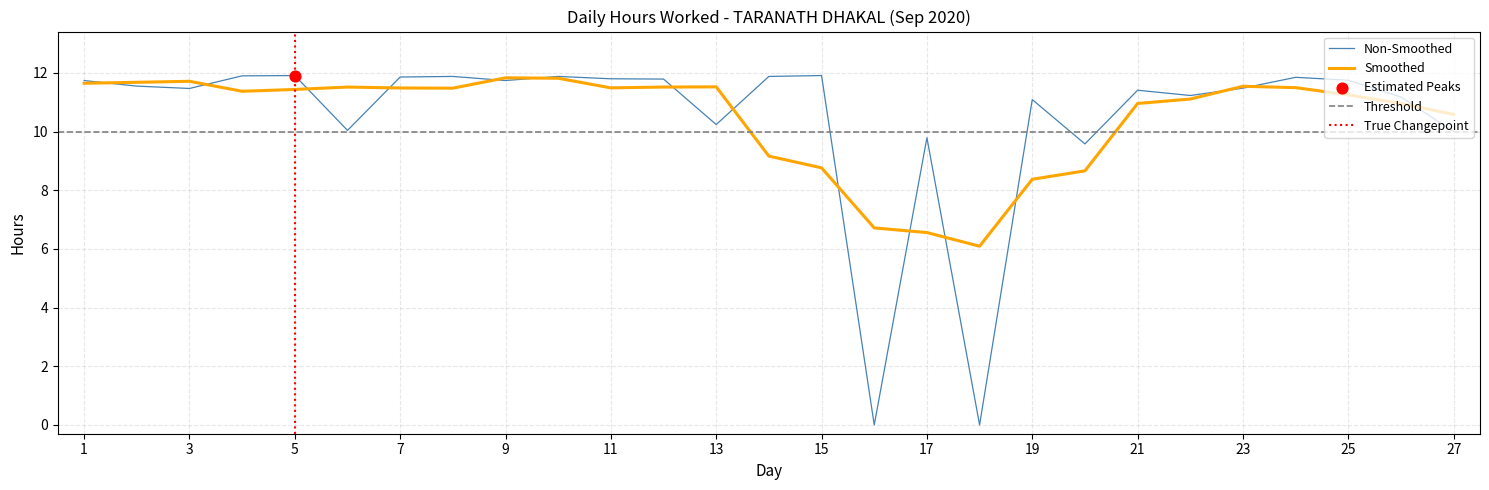

What is the change in value from 3 to 21?

-0.1